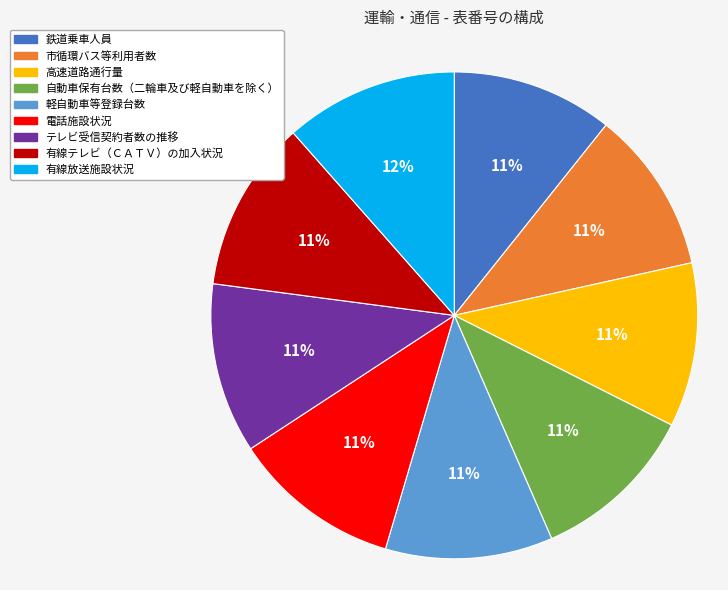

How many segments does this pie chart have?

9